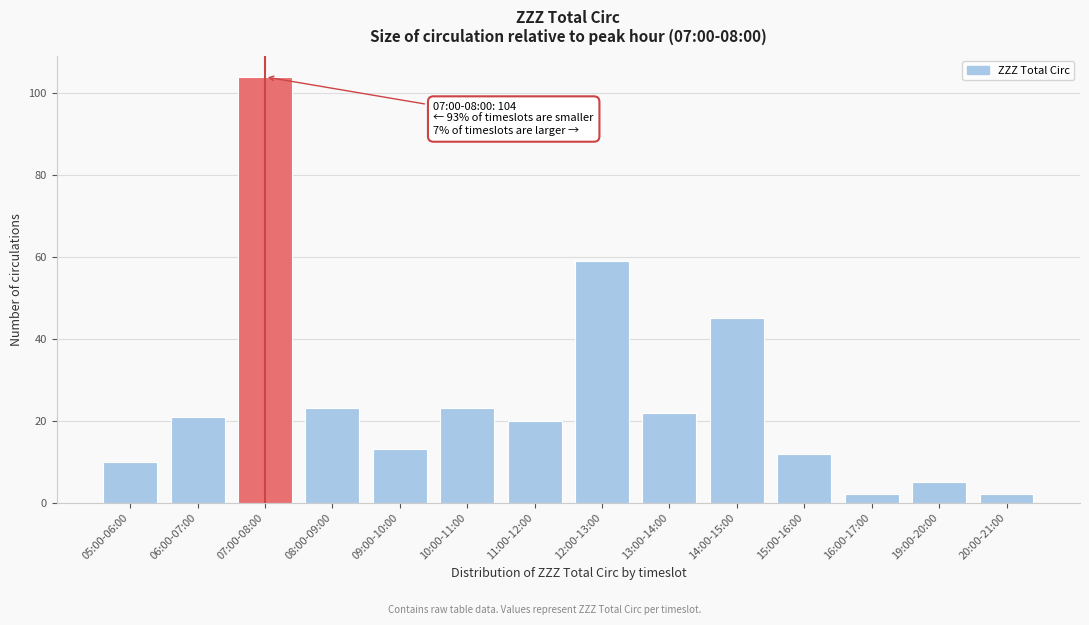

Reading left to right, extract all data points from this chart.

10	21	104	23	13	23	20	59	22	45	12	2	5	2